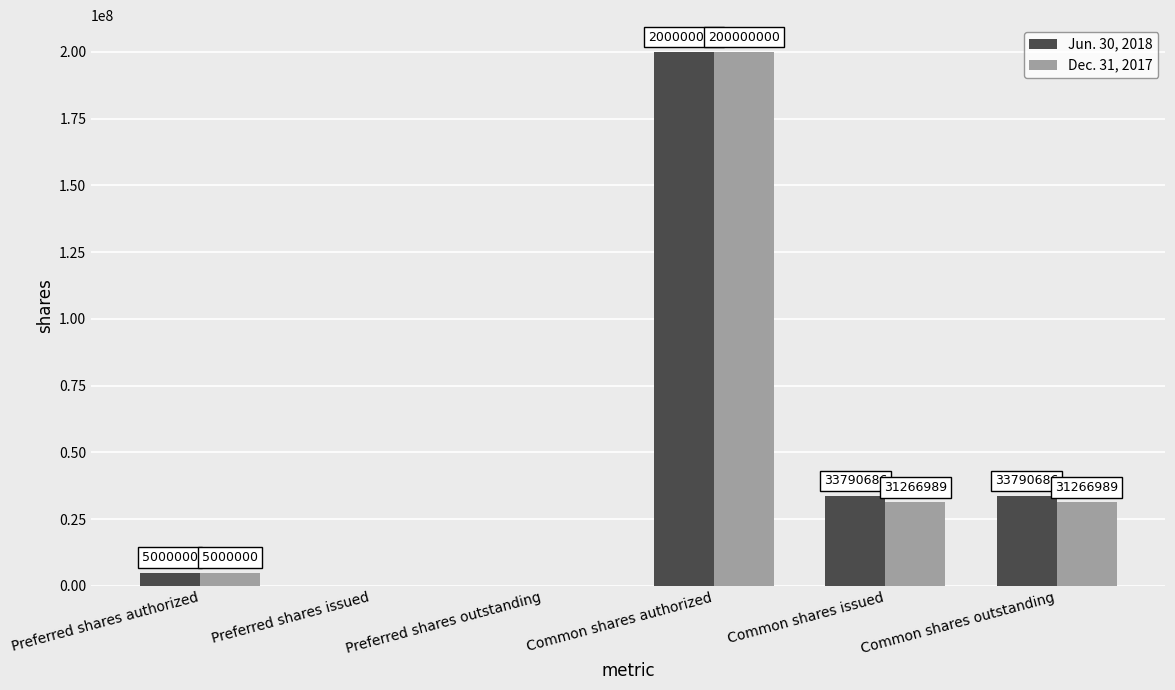

Count the number of categories in the chart.

6